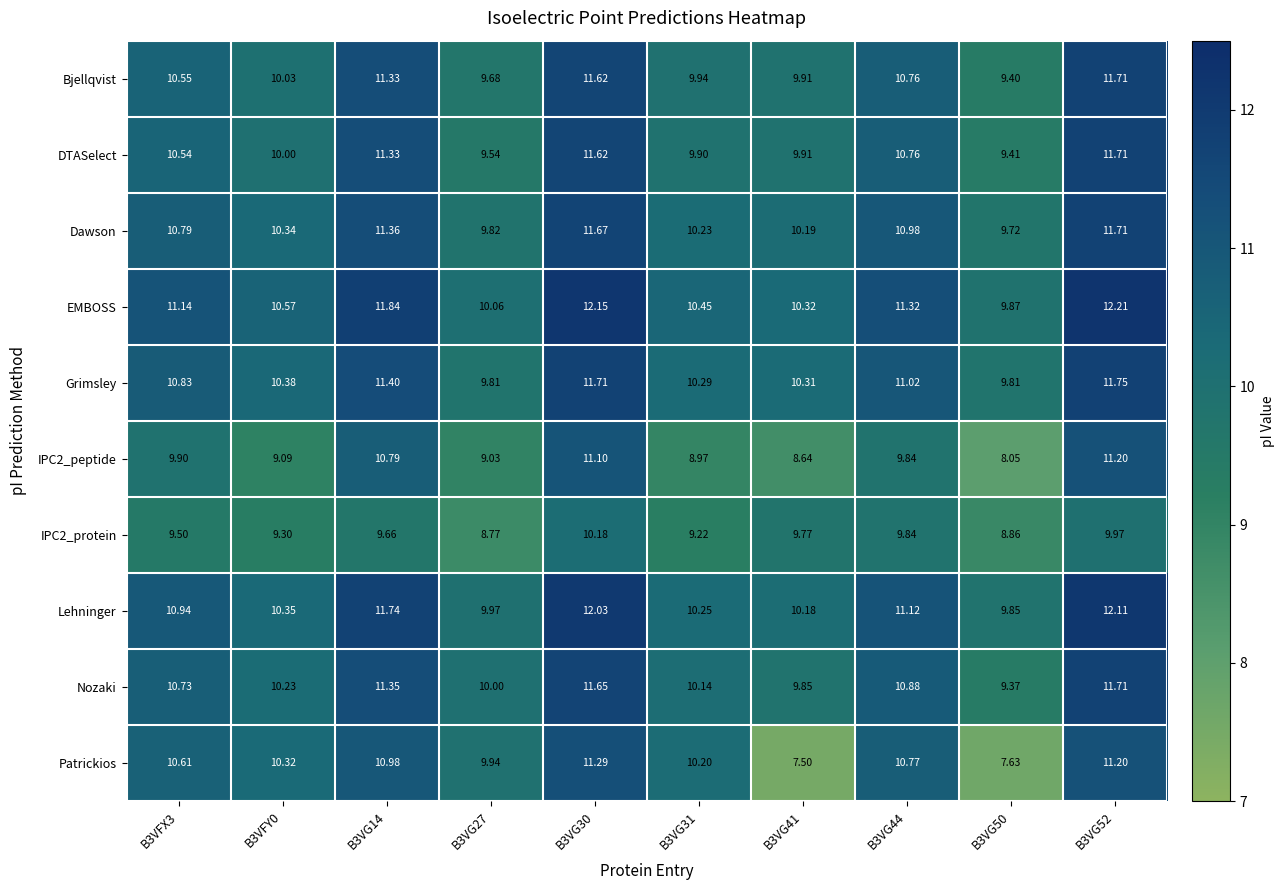

Which series has the largest total across all categories?

EMBOSS